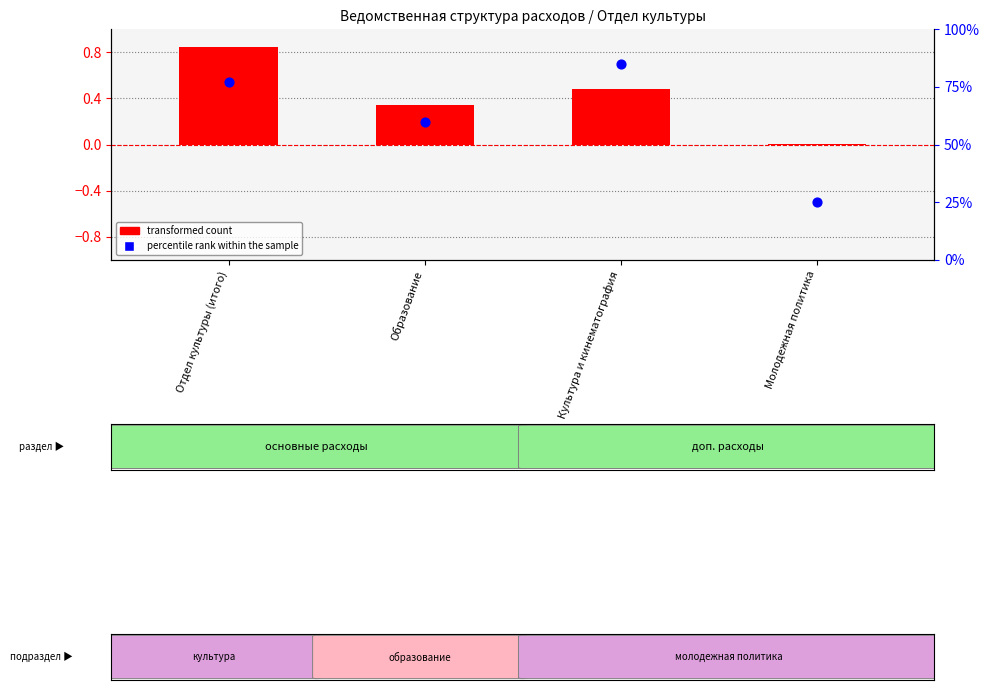

What is the total value across all series at Отдел культуры (итого)?

77.8